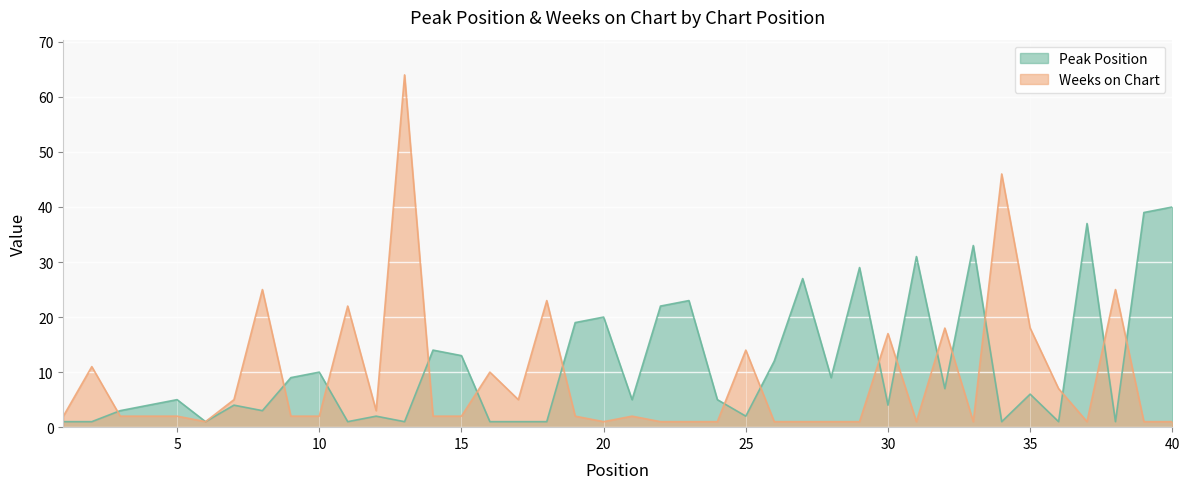

What is the sum of the Peak Position values at 21 and 30?

9